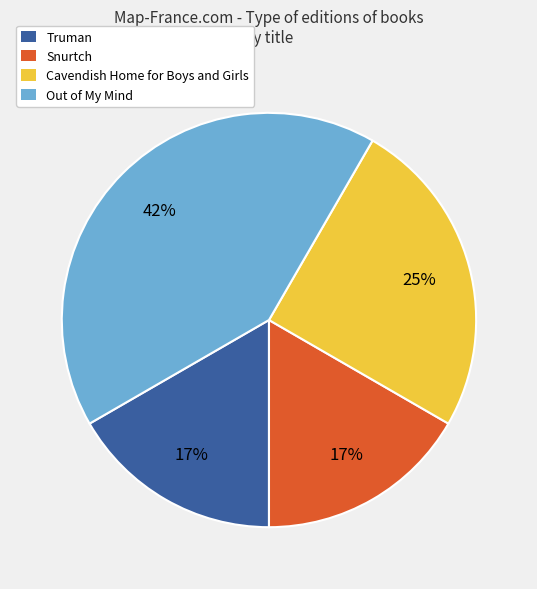

Which slice is the largest?

Out of My Mind